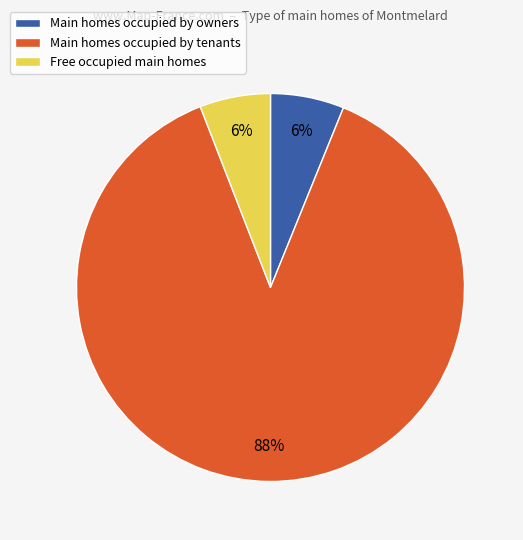

What percentage is the Main homes occupied by tenants slice, to the nearest percent?

88%